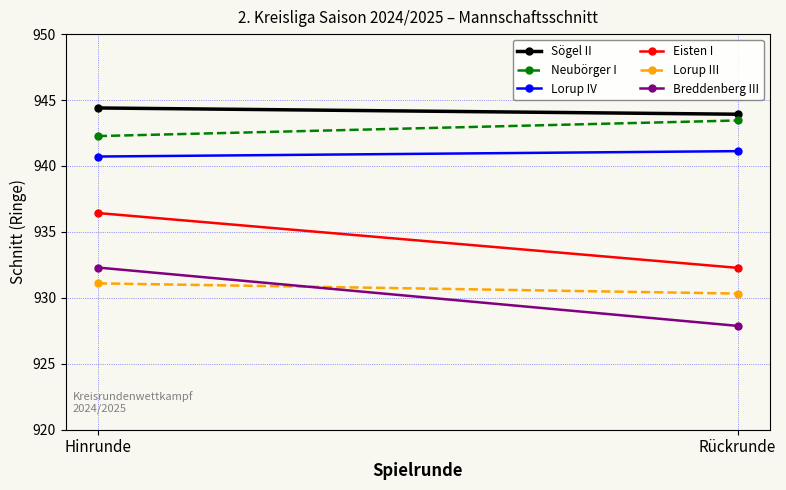

Reading right to left, list all the values displayed in this chart.

Sögel II: 943.9	944.4
Neubörger I: 943.5	942.3
Lorup IV: 941.1	940.7
Eisten I: 932.3	936.4
Lorup III: 930.3	931.1
Breddenberg III: 927.9	932.3